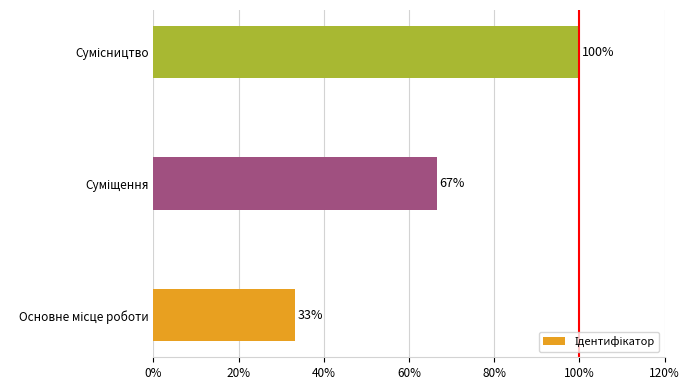

Does the chart contain any negative values?

No